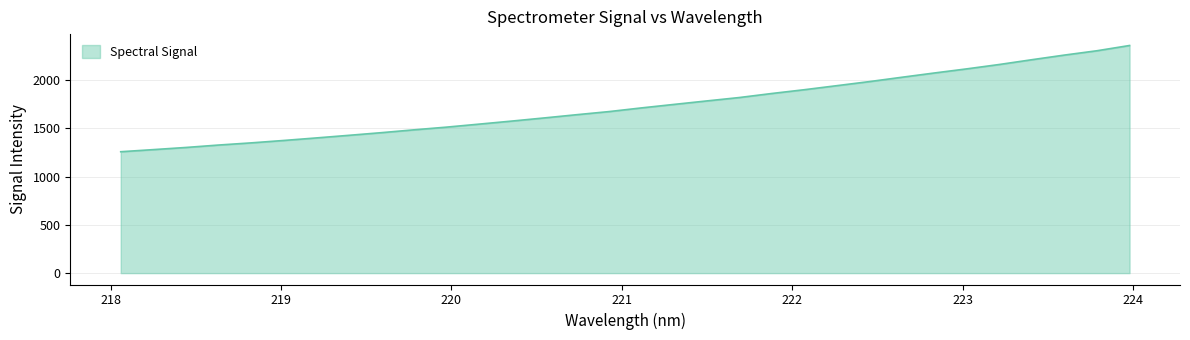

Reading left to right, what are all the values shown in this chart?

1256.9	1278.7	1301.0	1326.0	1348.5	1373.4	1399.6	1426.6	1454.2	1483.6	1511.5	1542.6	1574.1	1606.7	1640.3	1672.7	1711.0	1747.1	1783.0	1818.1	1860.0	1899.2	1941.1	1983.2	2028.1	2072.4	2115.2	2160.5	2209.9	2257.8	2302.6	2356.9